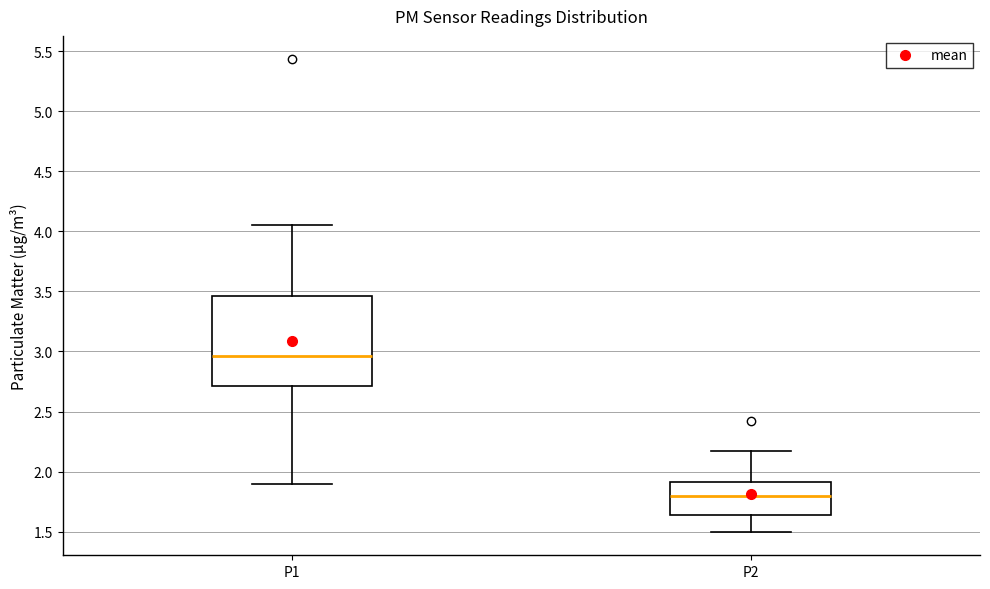

Reading left to right, read every box against the y-axis: the position of its median line, the range the box covers, and the ends of its whiskers. The values are not printed on the chart, so give them approximately, as read against the axis.

P1: median 2.95, box 2.70 to 3.45, whiskers 1.90 to 4.05
P2: median 1.80, box 1.65 to 1.90, whiskers 1.50 to 2.15